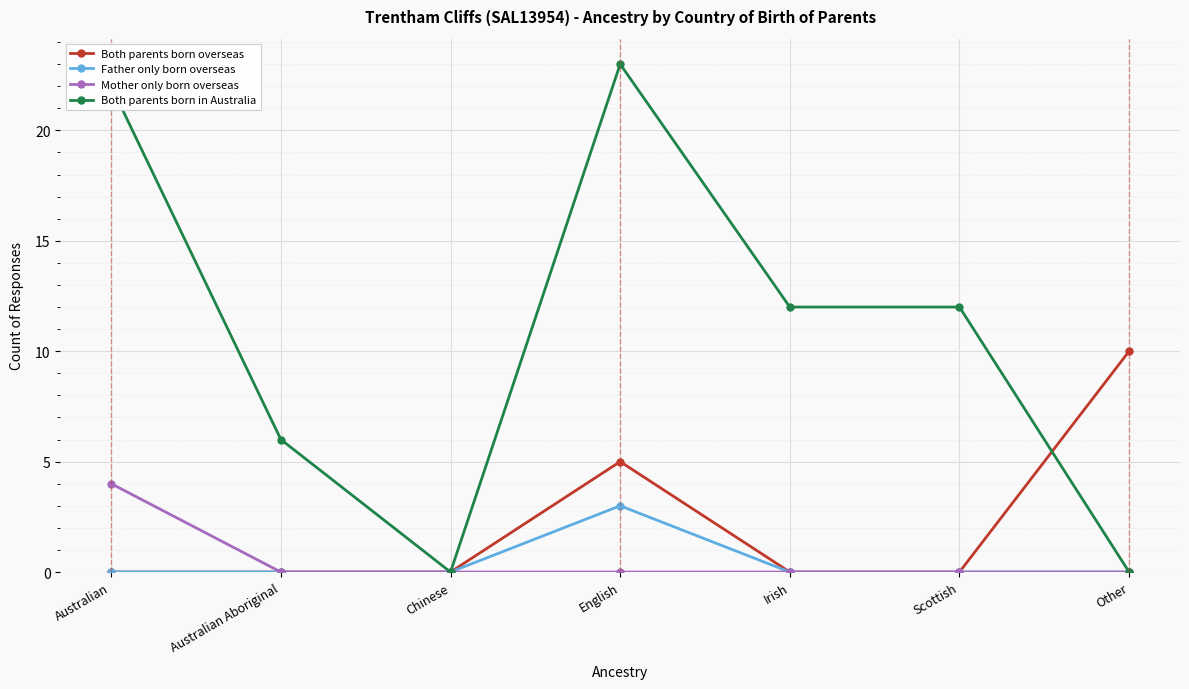

Reading left to right, list all the values displayed in this chart.

Both parents born overseas: Australian=0	Australian Aboriginal=0	Chinese=0	English=5	Irish=0	Scottish=0	Other=10
Father only born overseas: Australian=0	Australian Aboriginal=0	Chinese=0	English=3	Irish=0	Scottish=0	Other=0
Mother only born overseas: Australian=4	Australian Aboriginal=0	Chinese=0	English=0	Irish=0	Scottish=0	Other=0
Both parents born in Australia: Australian=22	Australian Aboriginal=6	Chinese=0	English=23	Irish=12	Scottish=12	Other=0